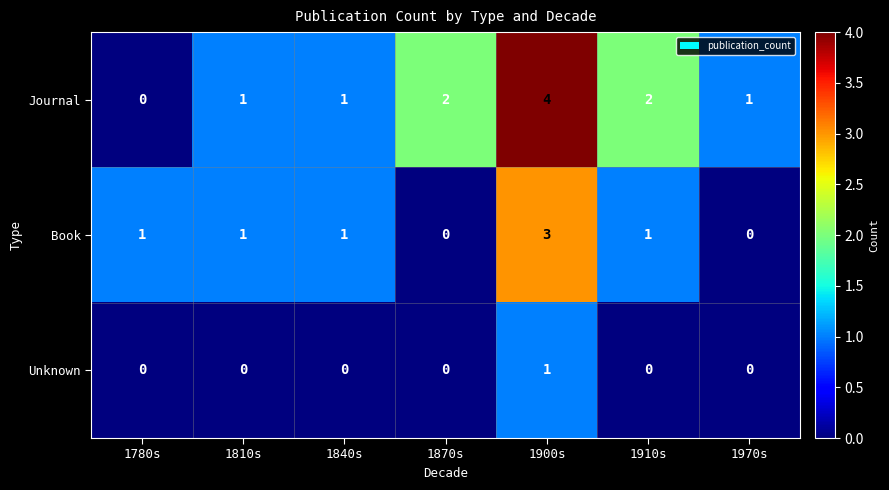

How many Book values are between 0 and 1?

6